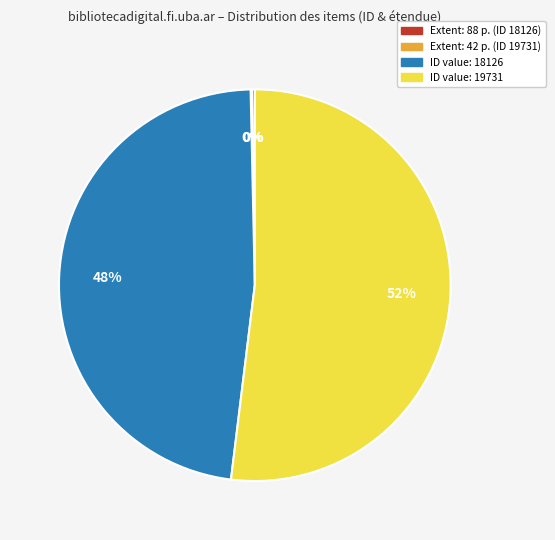

To the nearest percent, what is the average slice percentage?

25%